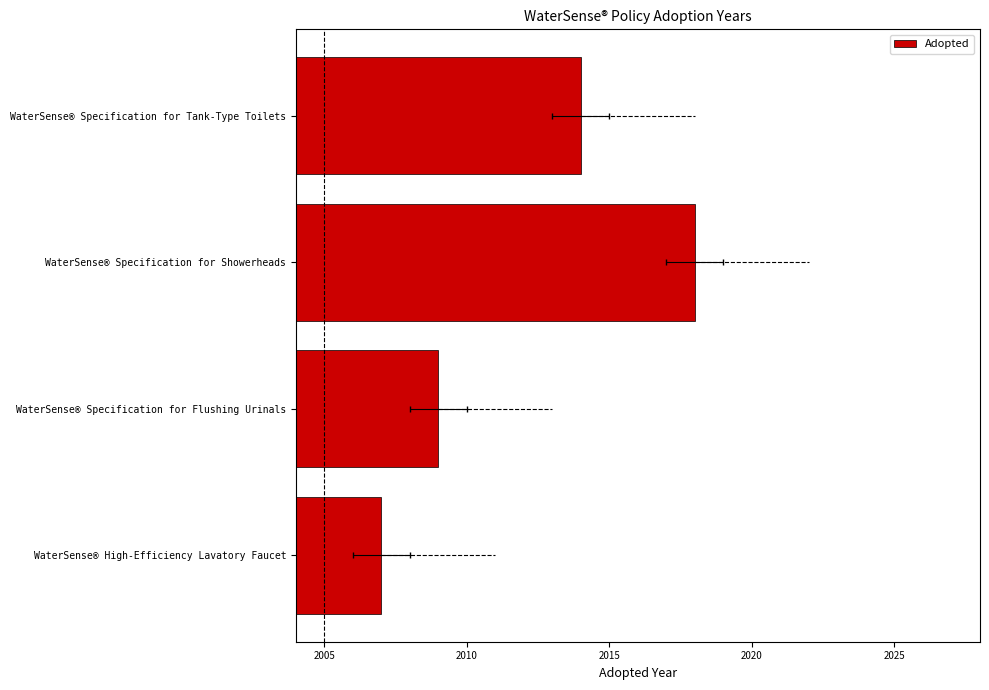

True or false: the data shows 2014 at WaterSense® Specification for Tank-Type Toilets.

True